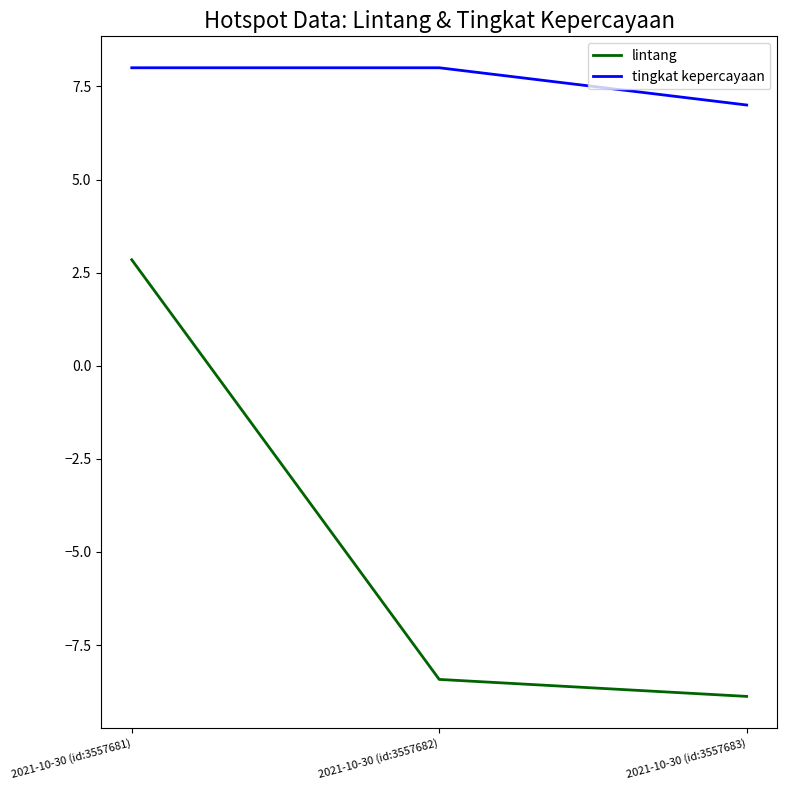

What is the minimum value for tingkat kepercayaan?

7.0